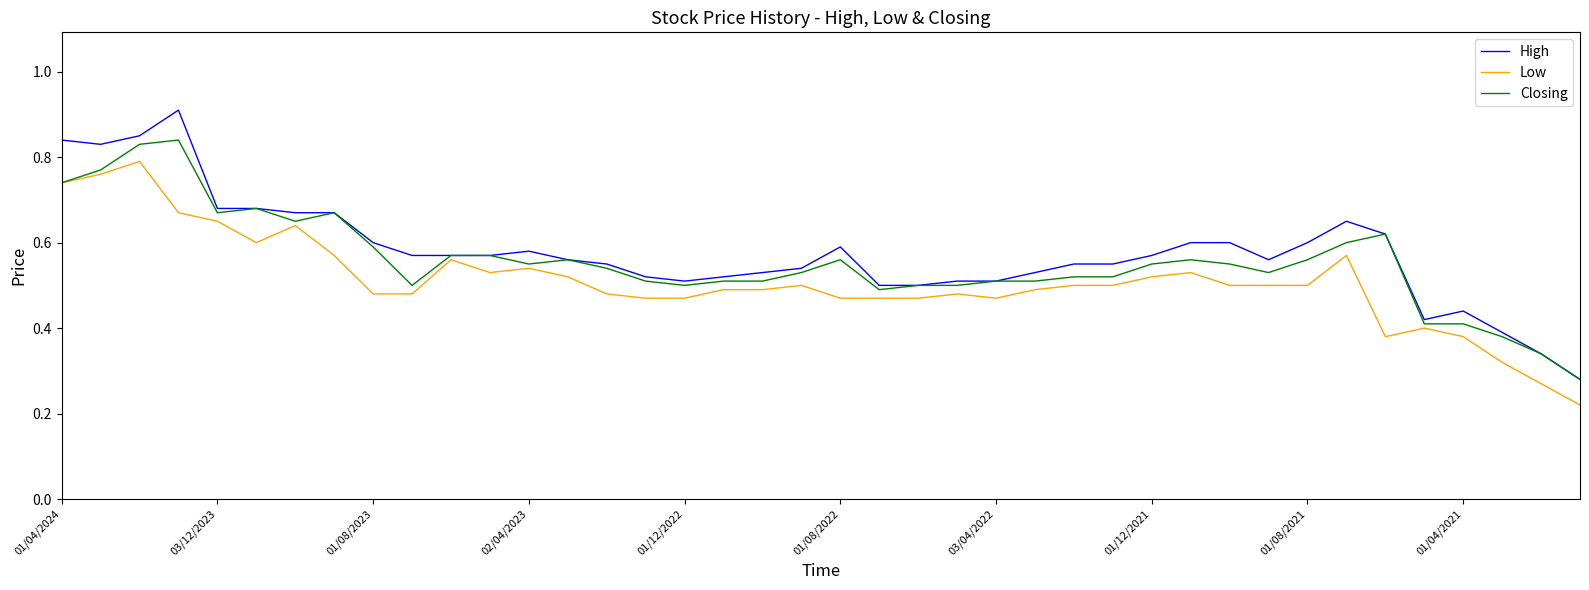

Rank the series by their maximum value, from highest to lowest.

High, Closing, Low